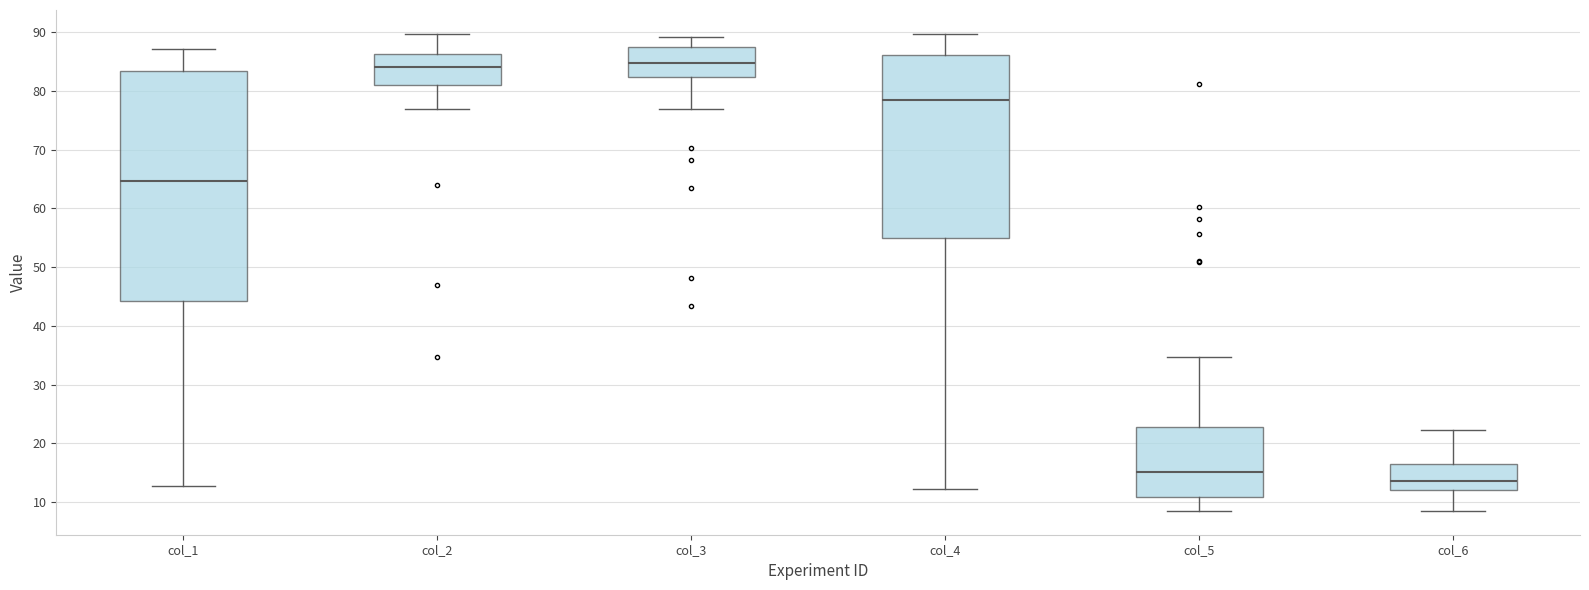

Where is the upper edge of the box for col_2 on the y-axis? The values are not printed on the chart, so give them approximately, as read against the axis.

86